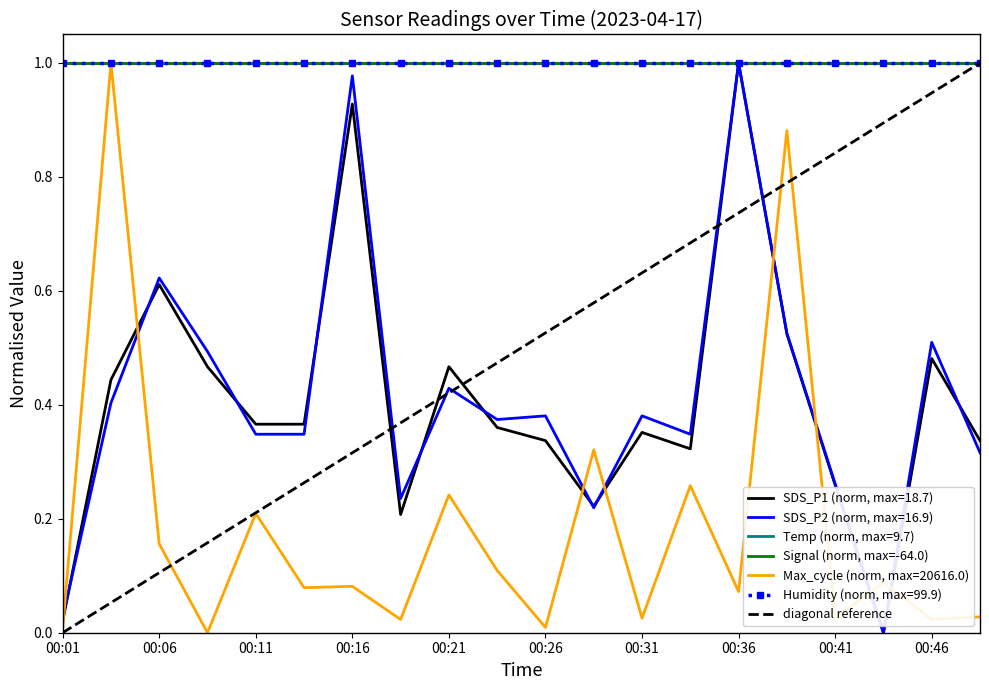

Is it true that SDS_P2 equals 0.1 at 00:46?

False